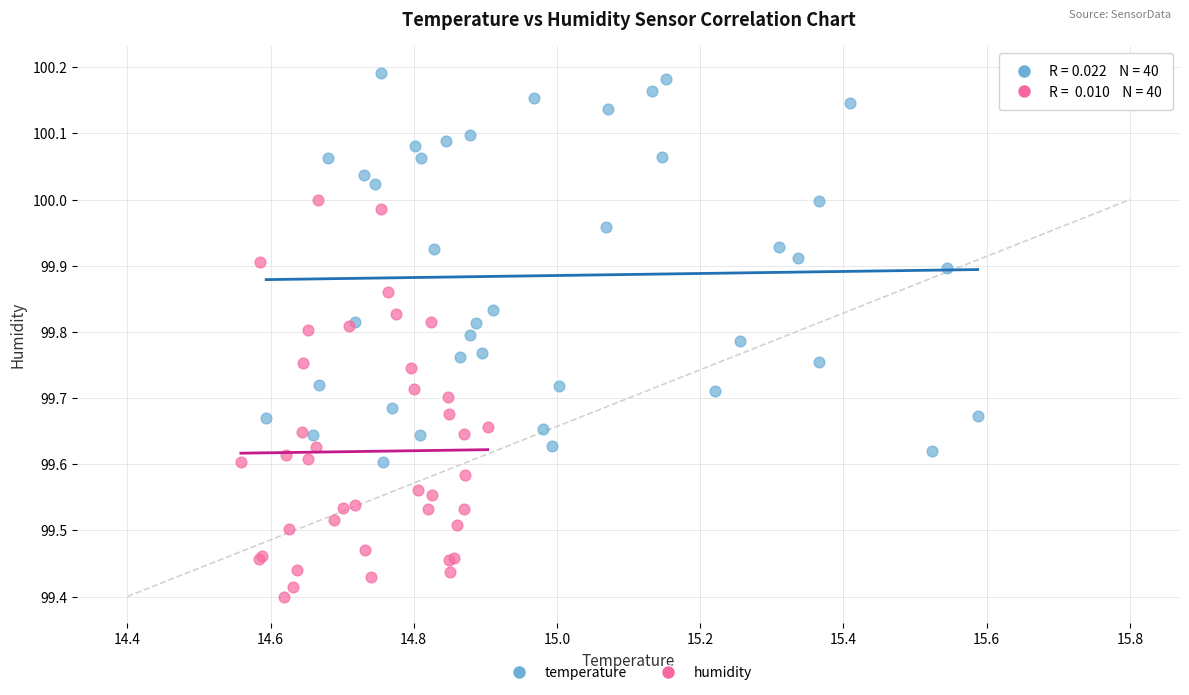

Which series reaches the minimum Y coordinate?

humidity